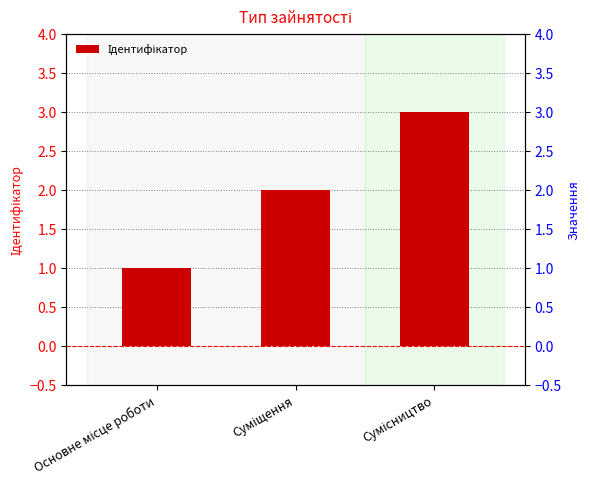

How many categories are shown in the chart?

3